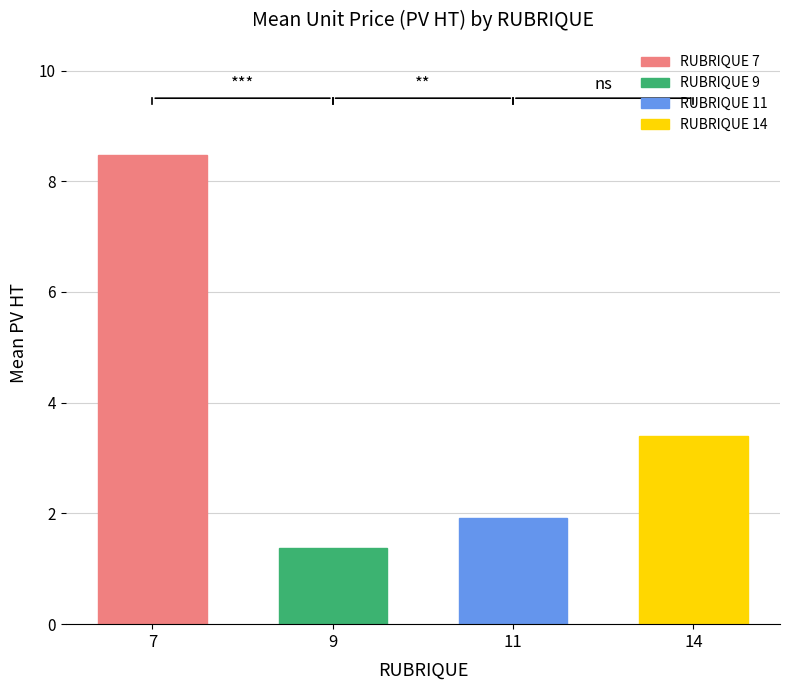

Reading left to right, list all the values displayed in this chart.

7=8.5	9=1.4	11=1.9	14=3.4